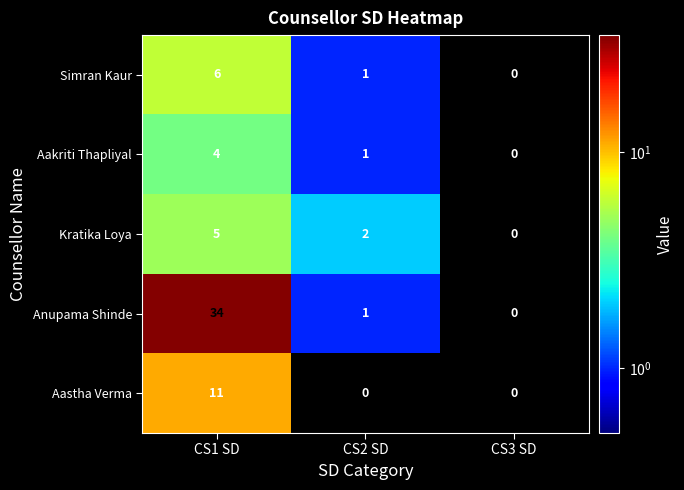

What is the sum of the Aastha Verma values at CS3 SD and CS1 SD?

11